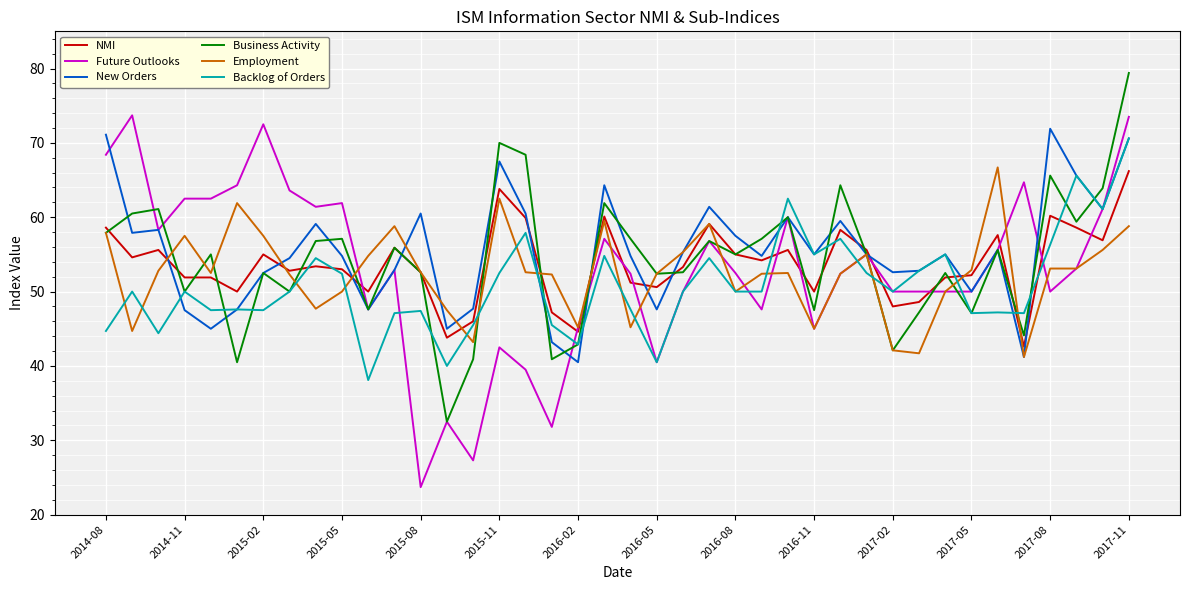

What is the difference between the maximum and minimum values in the NMI series?

23.6